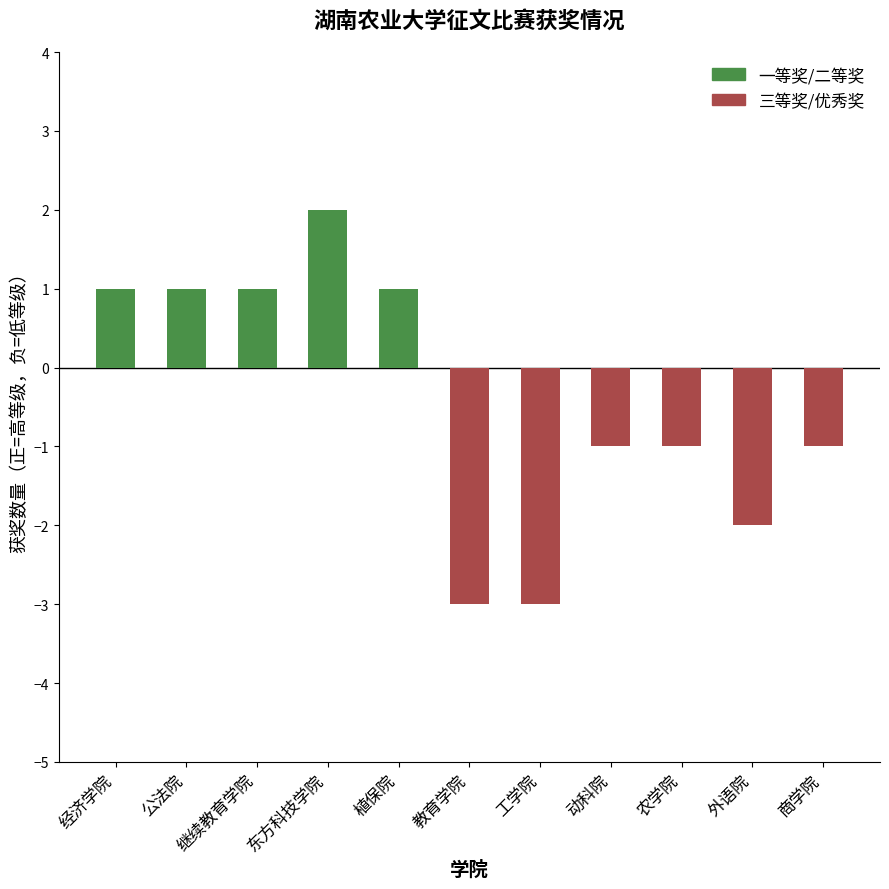

What position from the left is 动科院?

8